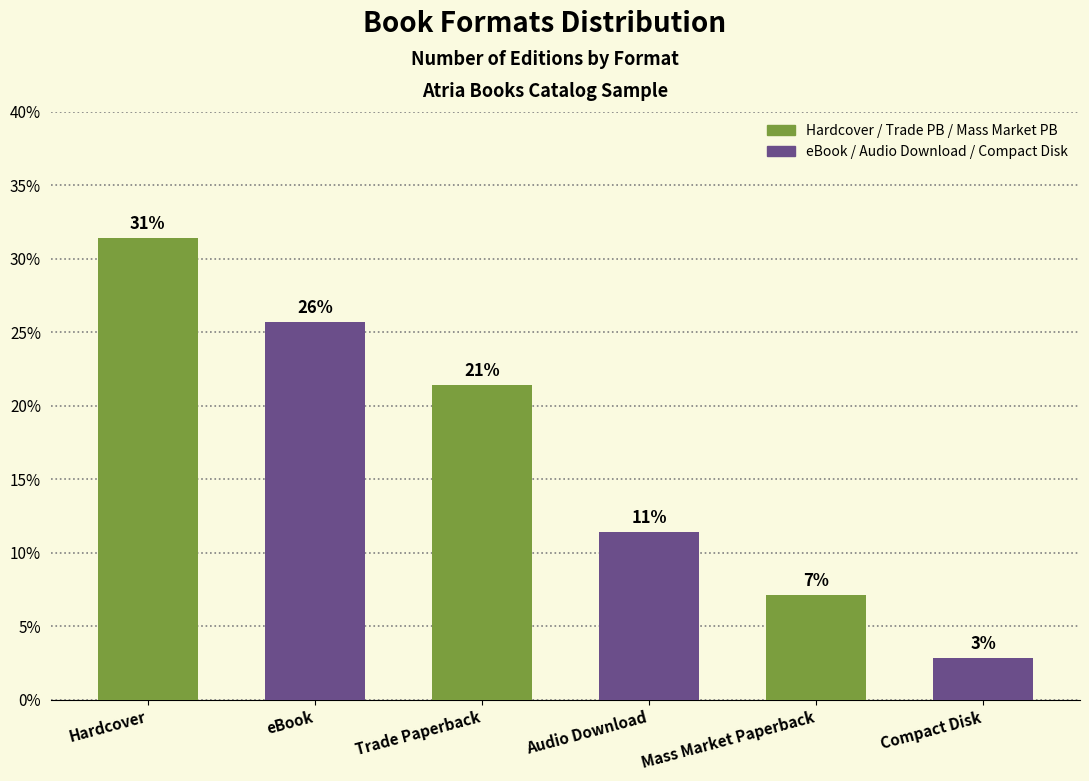

What position from the right is Hardcover?

6